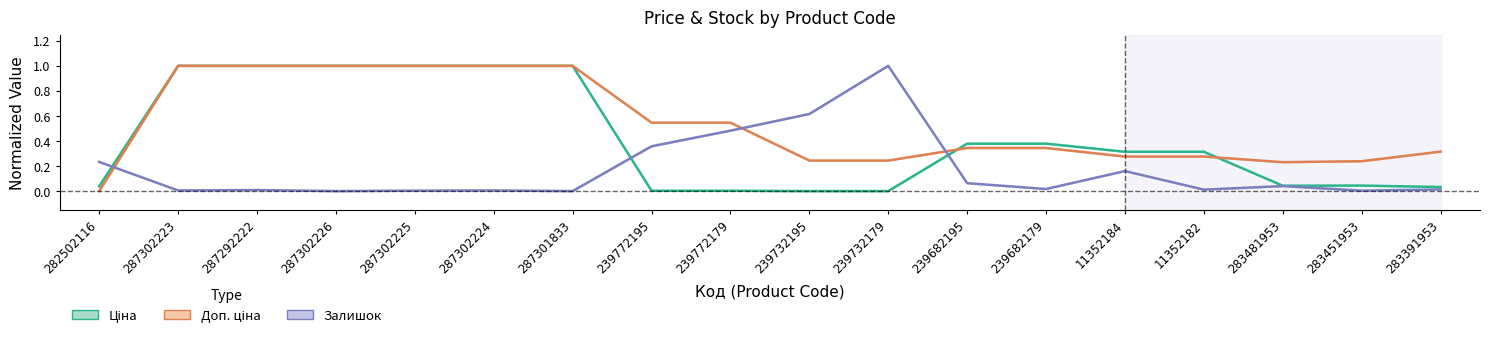

Does the chart have visible grid lines?

No